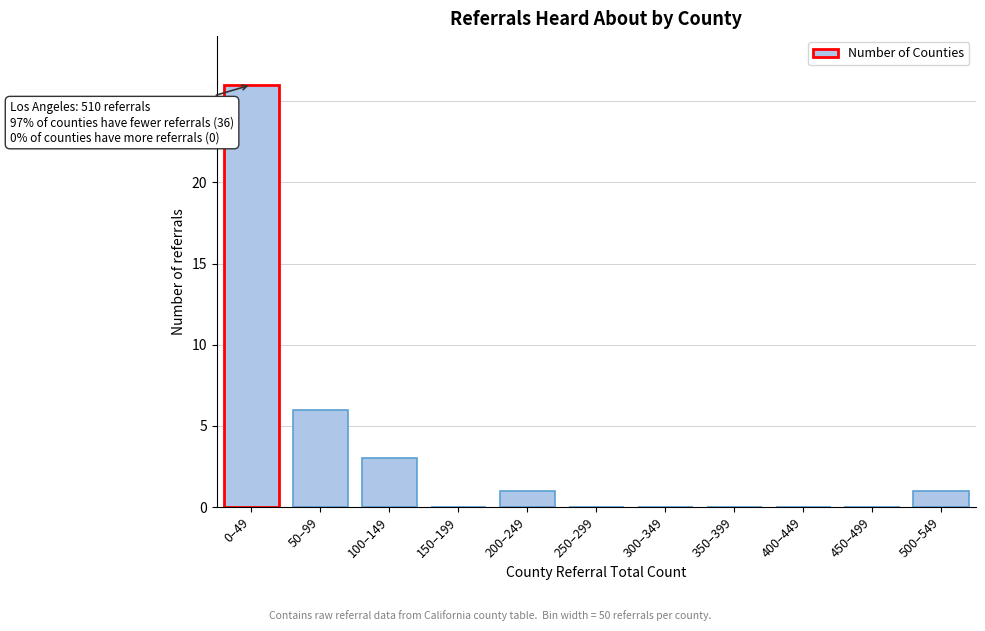

Reading left to right, list all the values displayed in this chart.

0–49=26	50–99=6	100–149=3	150–199=0	200–249=1	250–299=0	300–349=0	350–399=0	400–449=0	450–499=0	500–549=1